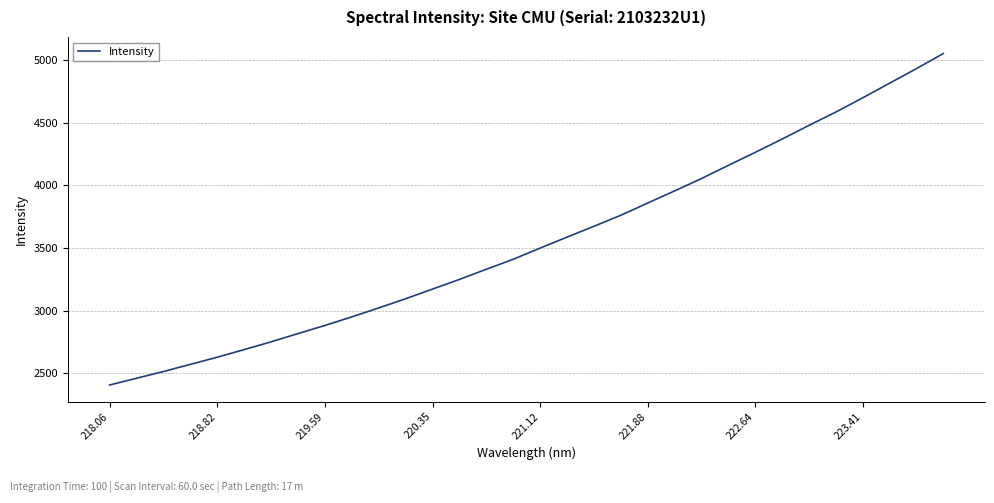

Is this an area chart (filled region under the line)?

No